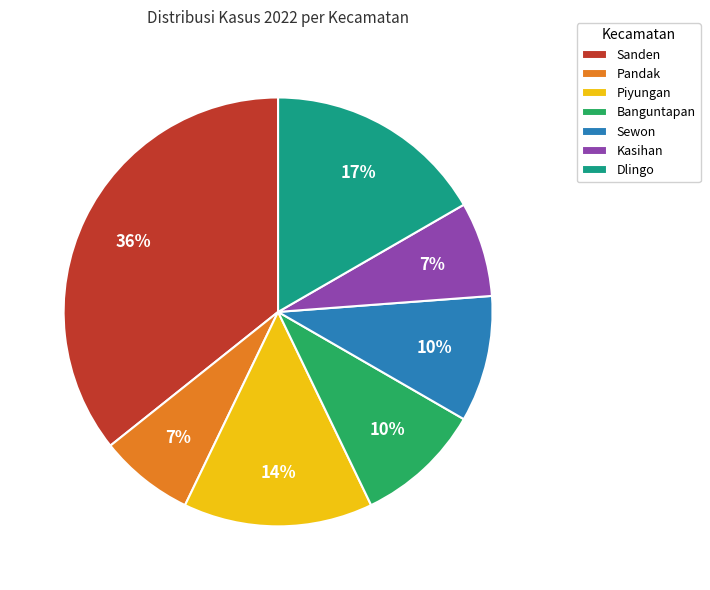

To the nearest percent, what portion does Sanden represent?

36%